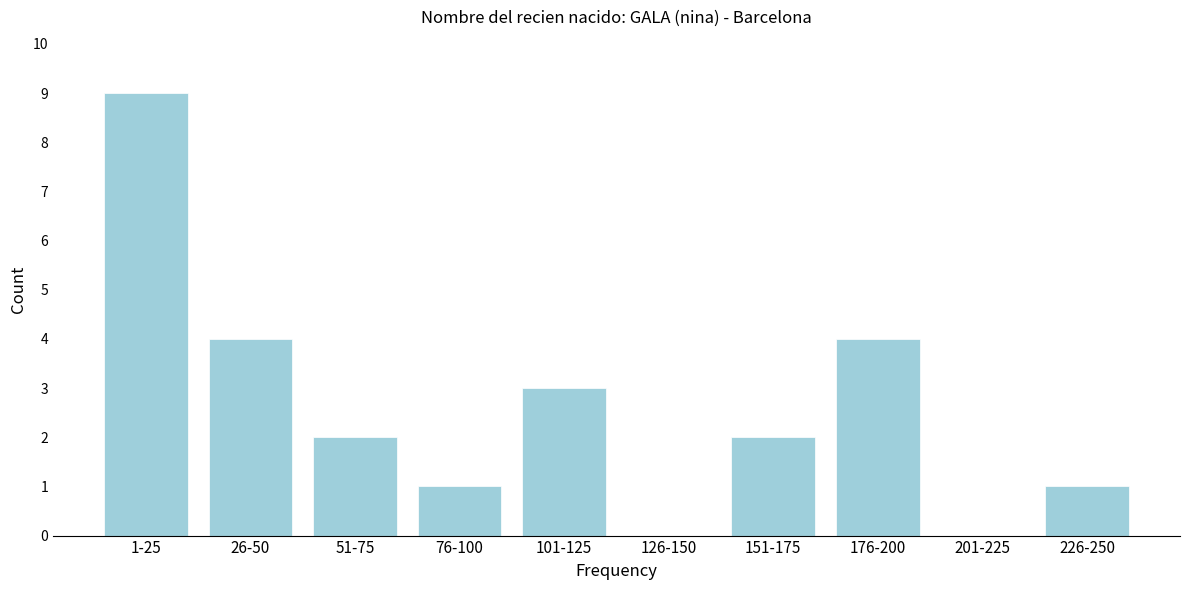

Reading left to right, extract all data points from this chart.

1-25=9	26-50=4	51-75=2	76-100=1	101-125=3	126-150=0	151-175=2	176-200=4	201-225=0	226-250=1